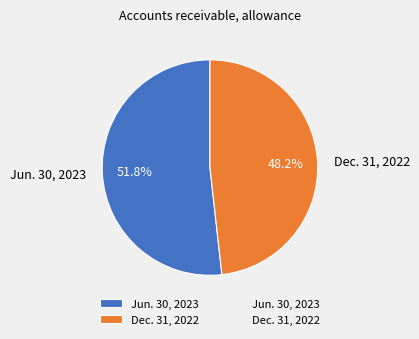

What is the smallest slice in the pie chart?

Dec. 31, 2022